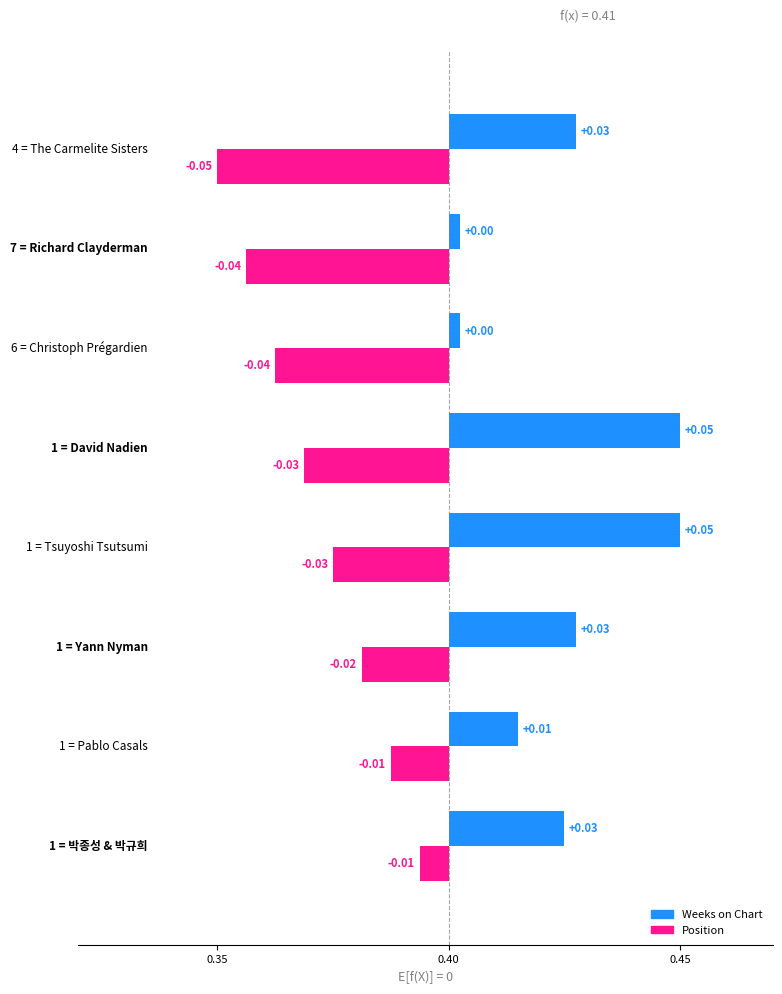

How many distinct data groups are displayed?

2